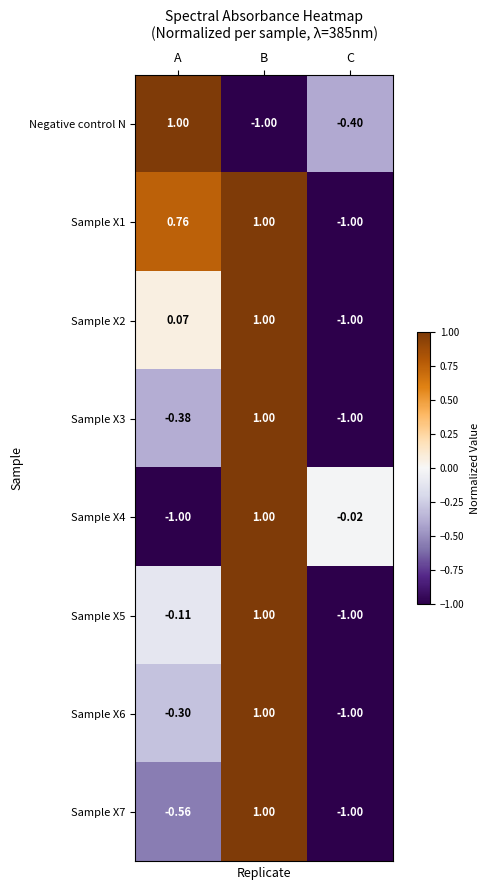

What is the total value across all series at B?

6.0